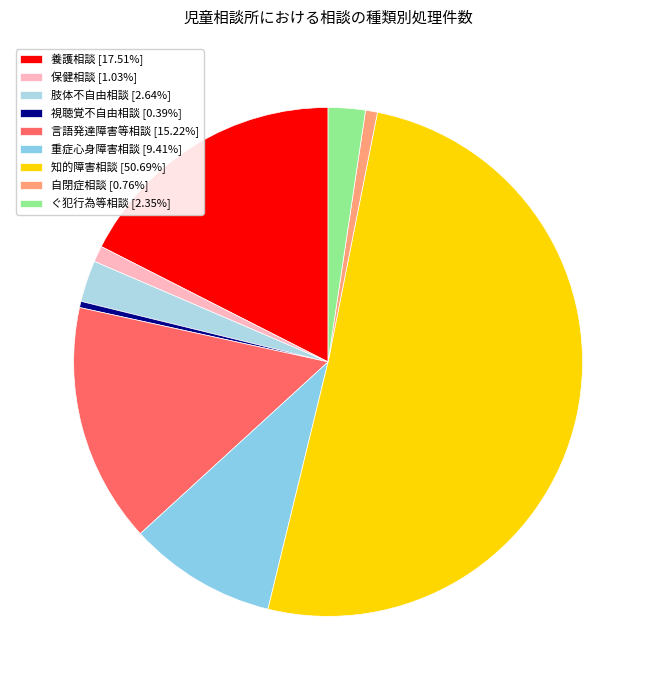

Count the number of slices in the pie.

9